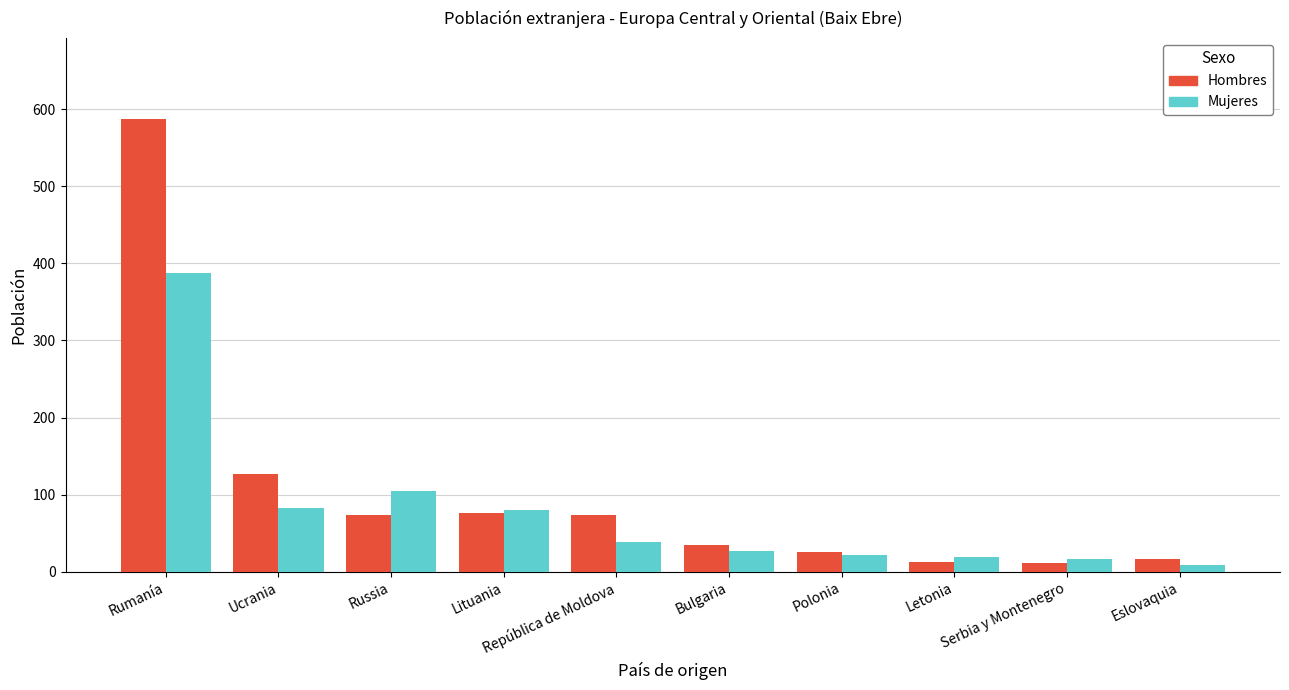

List the series in order of their peak value, lowest first.

Mujeres, Hombres